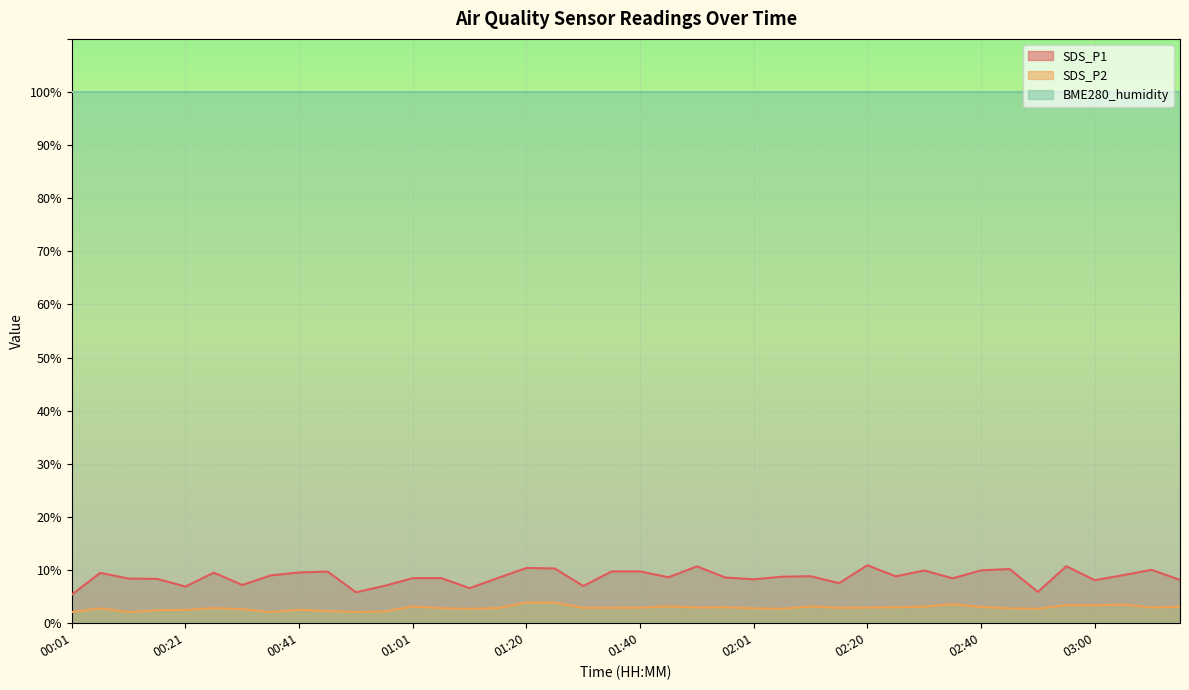

At which label is SDS_P1 closest to 8?

03:00